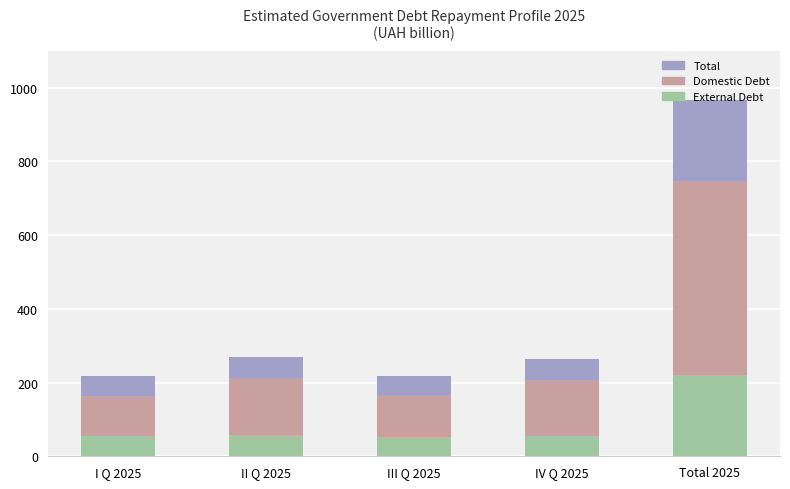

Reading left to right, transcribe all the data shown in this chart.

Total: I Q 2025=218.4	II Q 2025=269.1	III Q 2025=216.4	IV Q 2025=263.3	Total 2025=967.3
Domestic Debt: I Q 2025=162.8	II Q 2025=211.3	III Q 2025=165.3	IV Q 2025=207.5	Total 2025=746.8
External Debt: I Q 2025=55.7	II Q 2025=57.9	III Q 2025=51.1	IV Q 2025=55.8	Total 2025=220.4